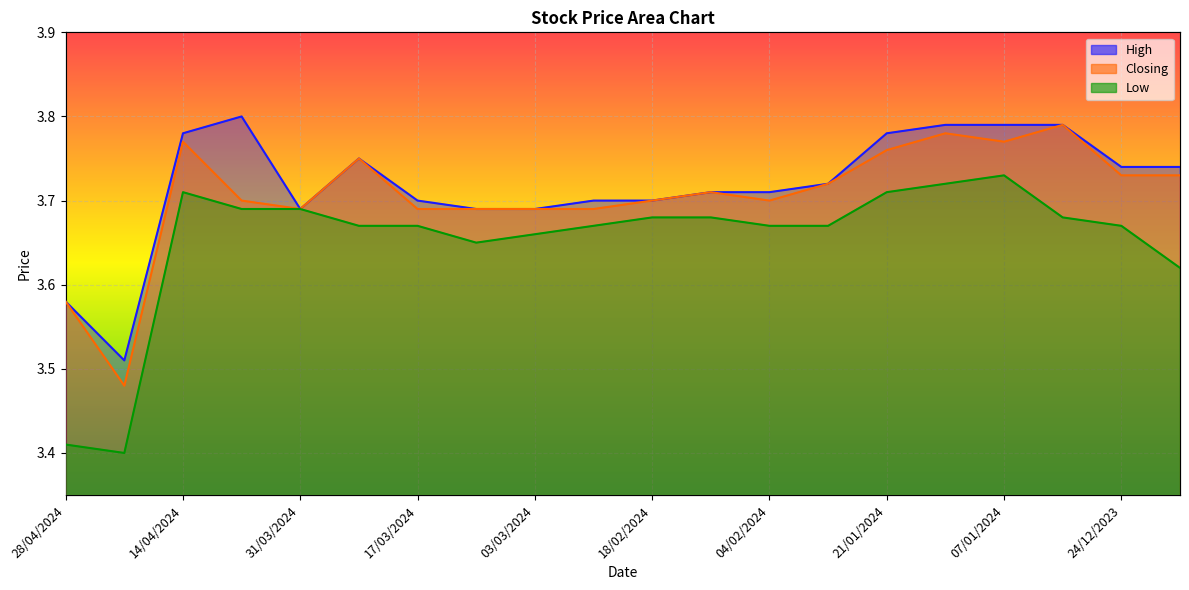

True or false: High and Closing intersect in this chart.

False